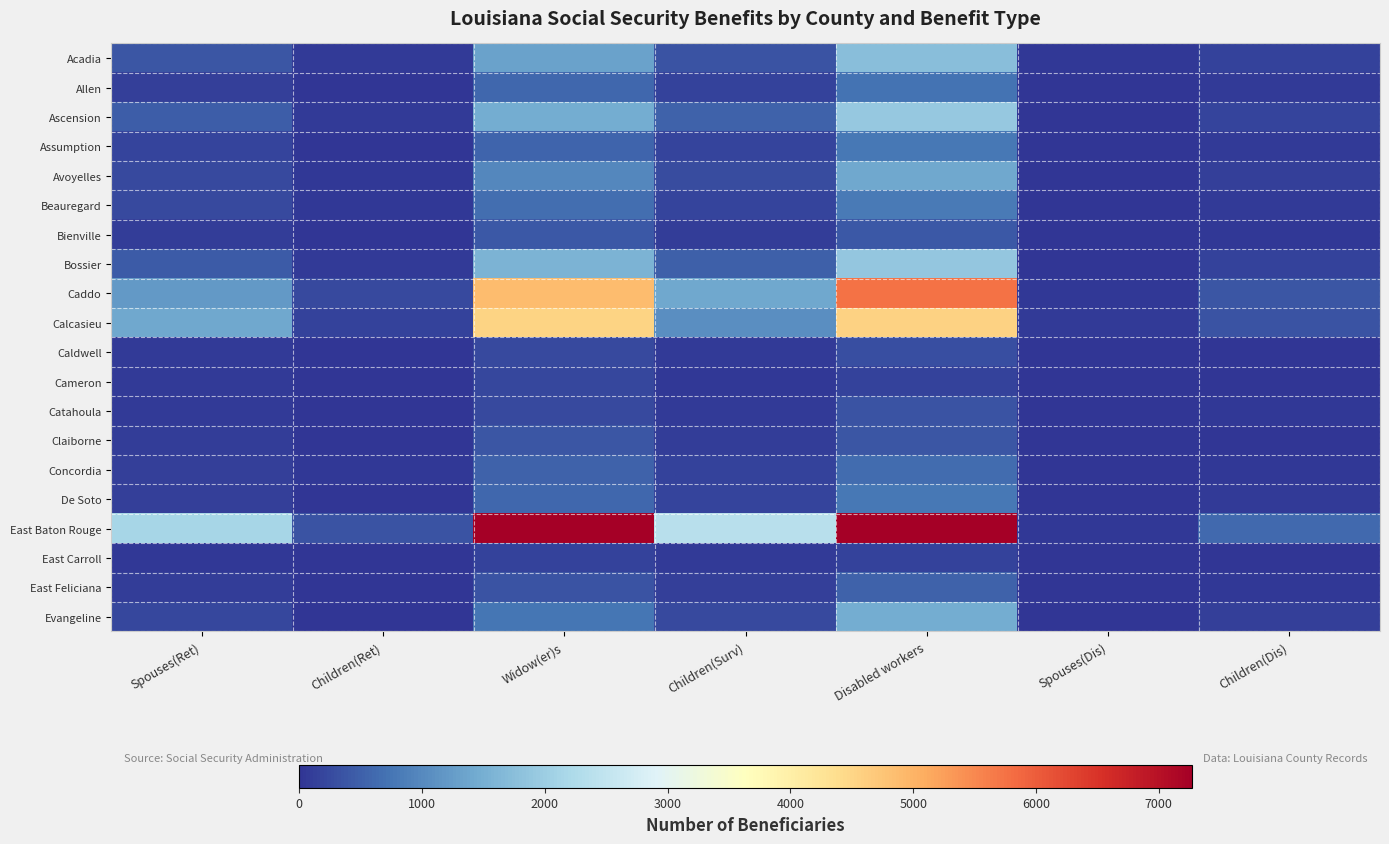

List the series in order of their peak value, lowest first.

East Carroll, Cameron, Caldwell, Catahoula, Claiborne, Bienville, East Feliciana, Concordia, Allen, Assumption, De Soto, Beauregard, Avoyelles, Evangeline, Acadia, Bossier, Ascension, Calcasieu, Caddo, East Baton Rouge